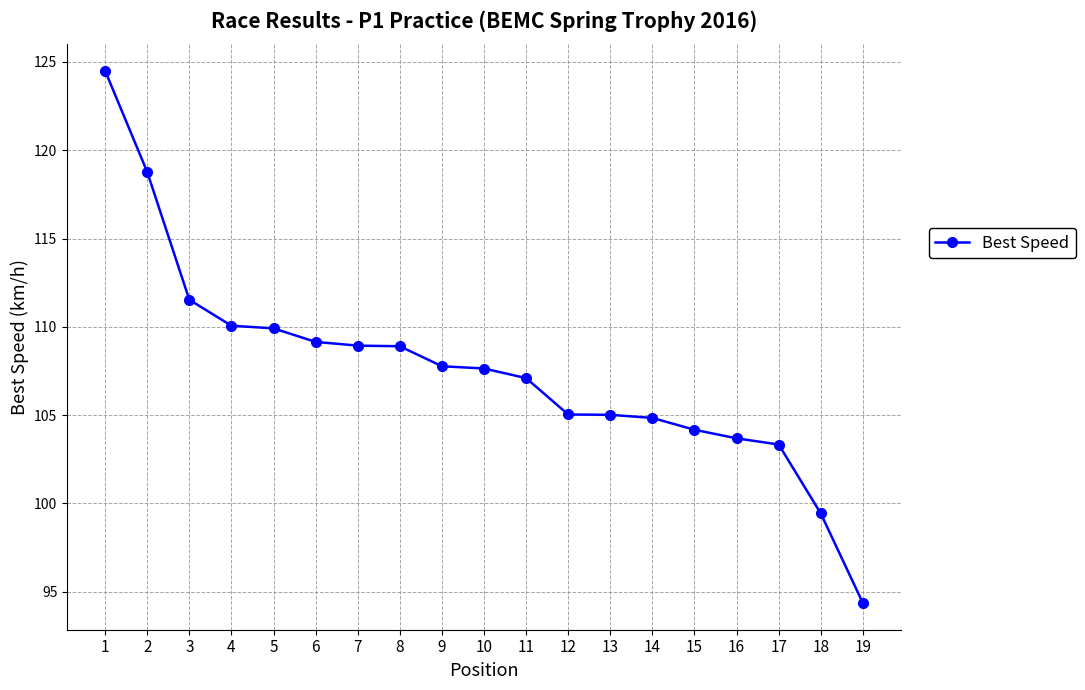

The value at 1 is 124.5. True or false?

True